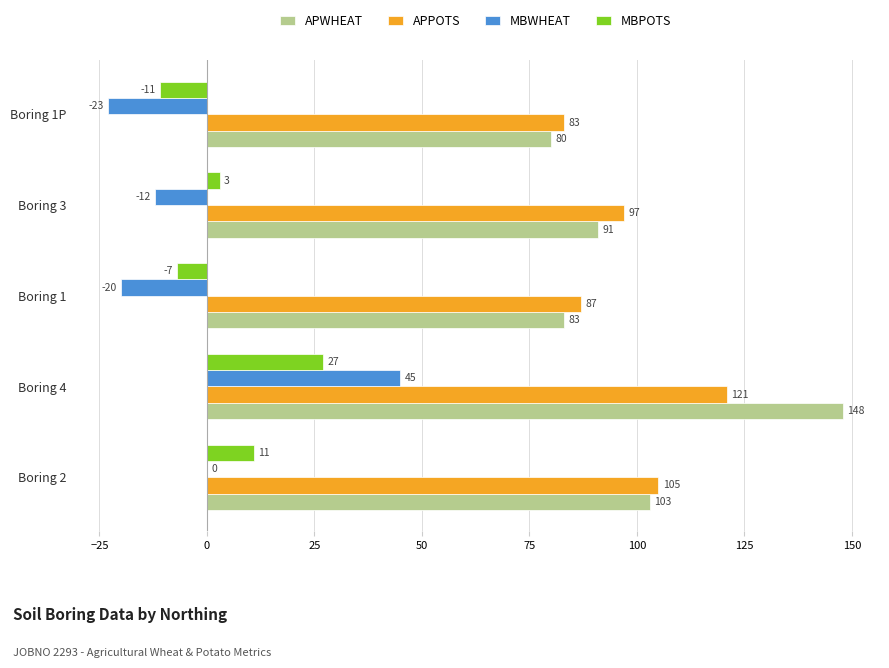

At which label is APPOTS closest to 102?

Boring 2